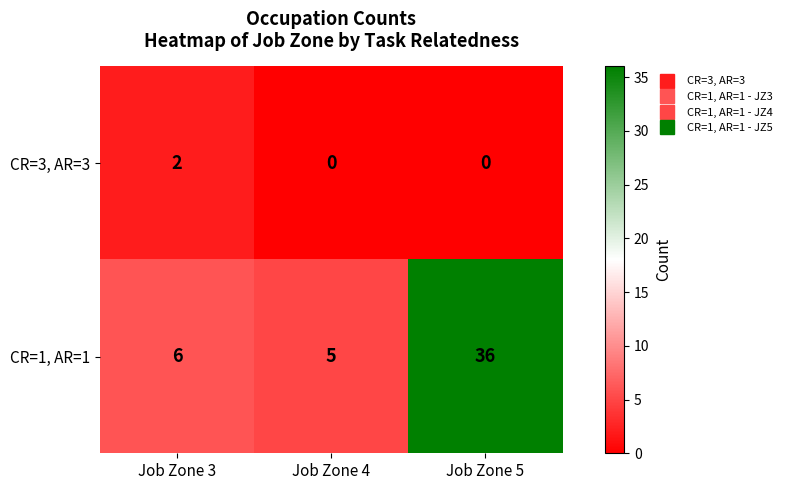

Read the CR=1, AR=1 value at Job Zone 4.

5